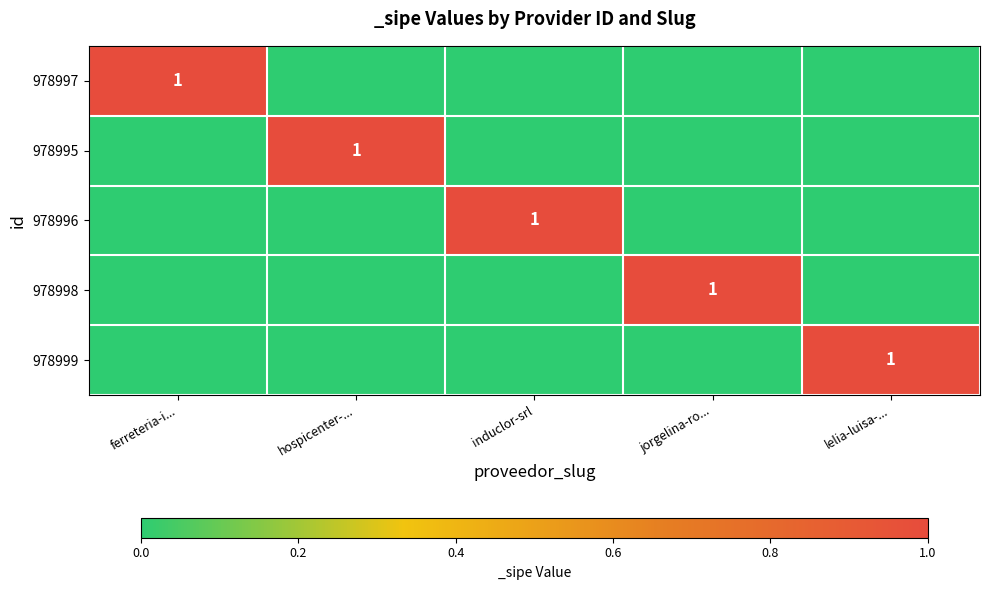

At which category does the chart reach its peak across all series?

ferreteria-i...